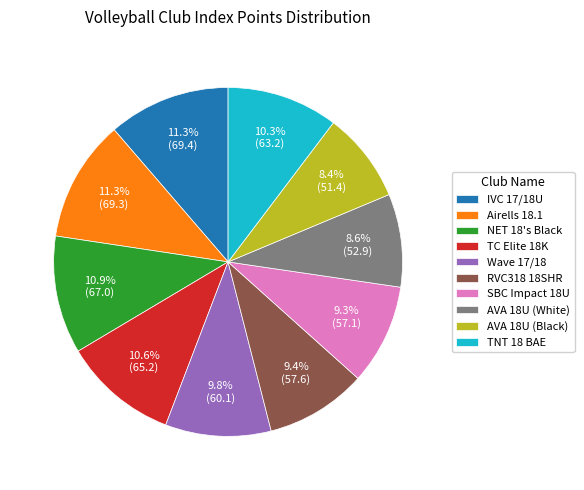

Which has a higher value, Wave 17/18 or NET 18's Black?

NET 18's Black